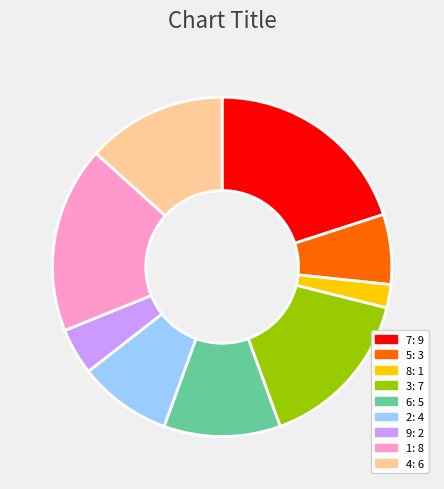

Do 8 and 9 together represent more than half of the pie?

No